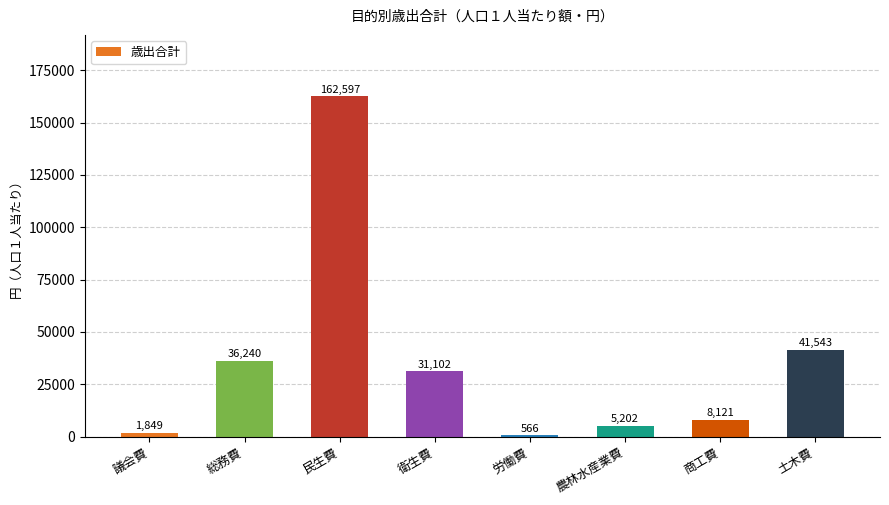

True or false: the data shows 9976 at 総務費.

False